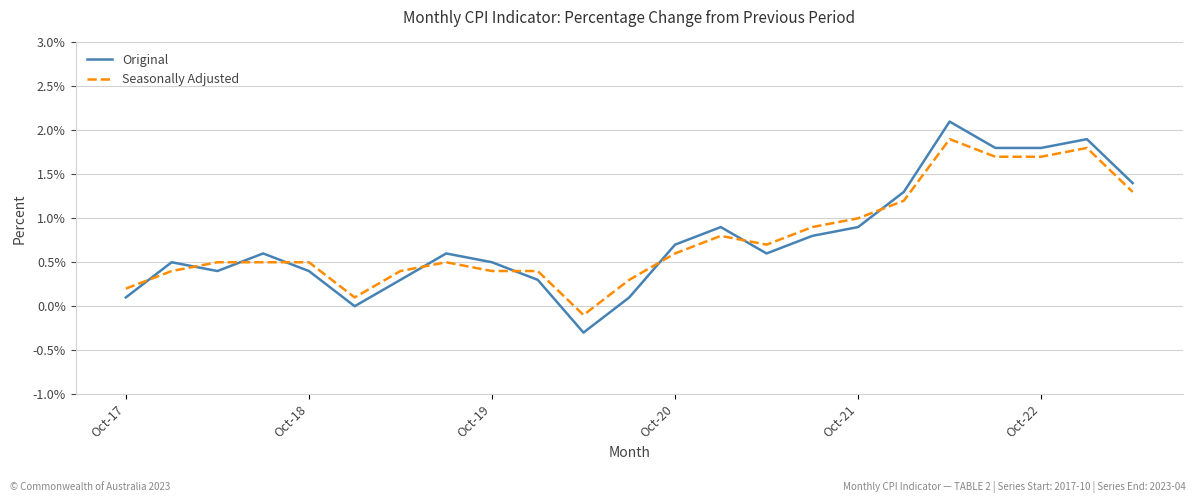

Which series has the widest spread of values?

Original